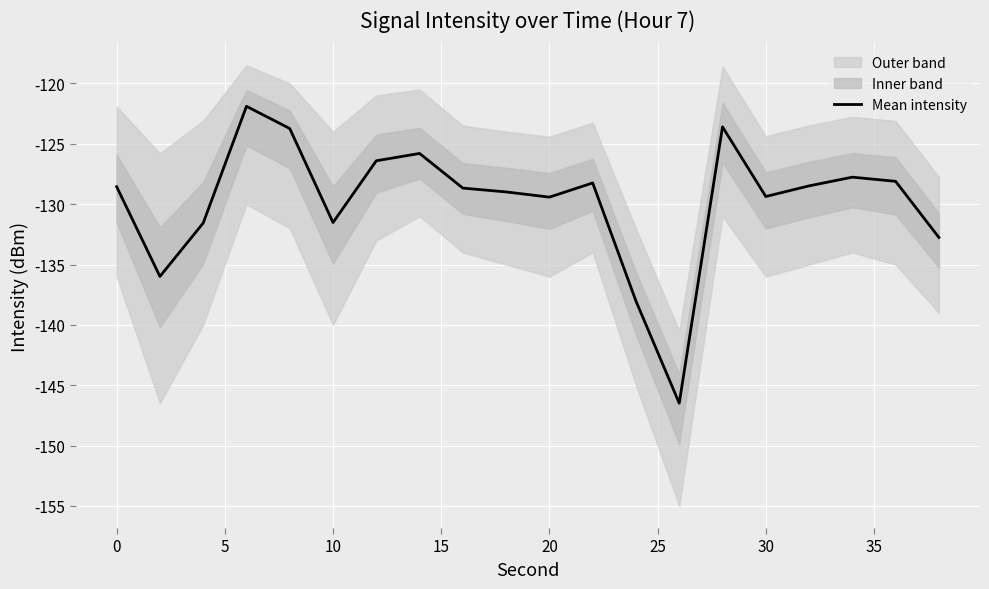

Reading right to left, transcribe all the data shown in this chart.

-132.8	-128.1	-127.8	-128.5	-129.4	-123.6	-146.5	-138.0	-128.2	-129.4	-129.0	-128.7	-125.8	-126.4	-131.5	-123.7	-121.9	-131.6	-136.0	-128.6